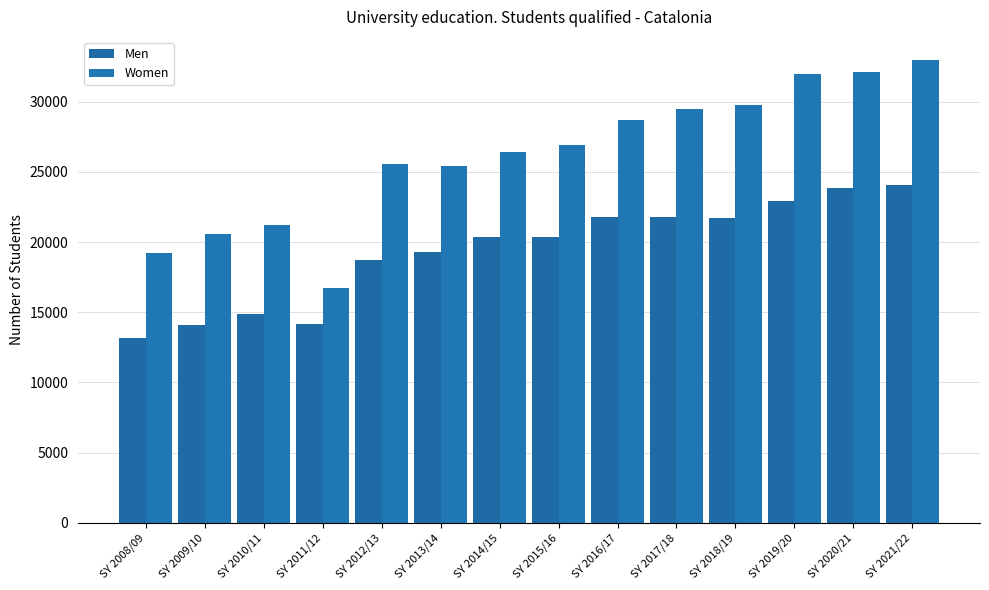

How many values in the Women series are below 26905?

7